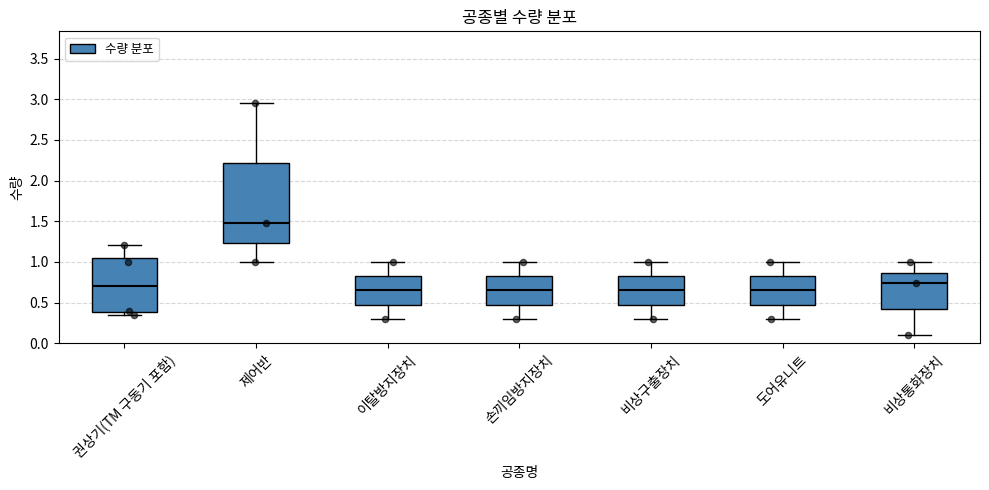

Which box is the tallest, from its lower edge to its upper edge?

제어반